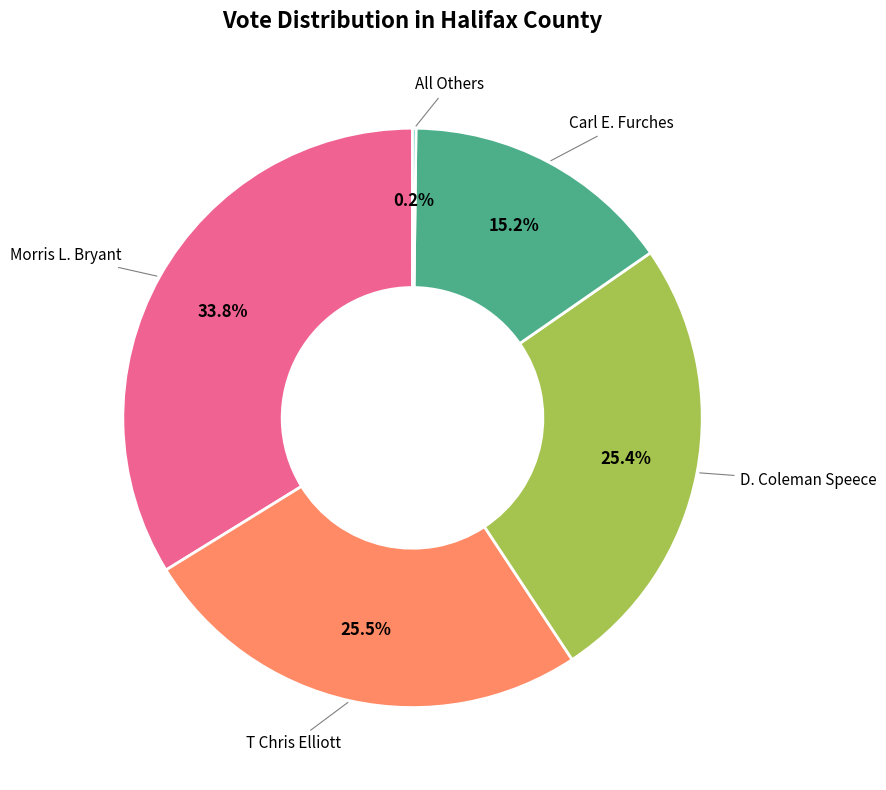

True or false: Morris L. Bryant accounts for 21% of the total.

False